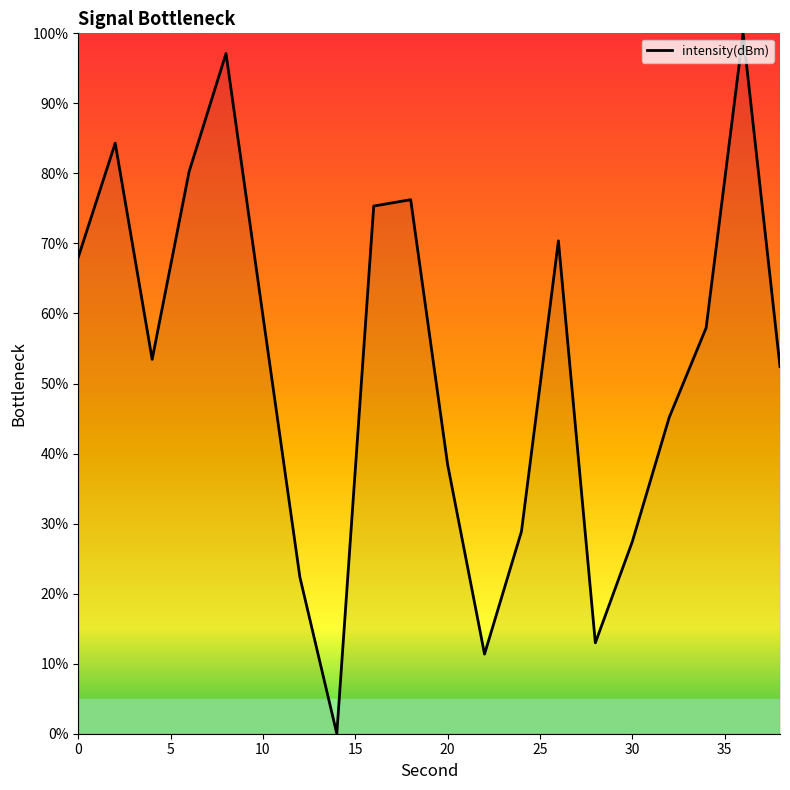

What is the difference between the maximum and minimum values?

100.0